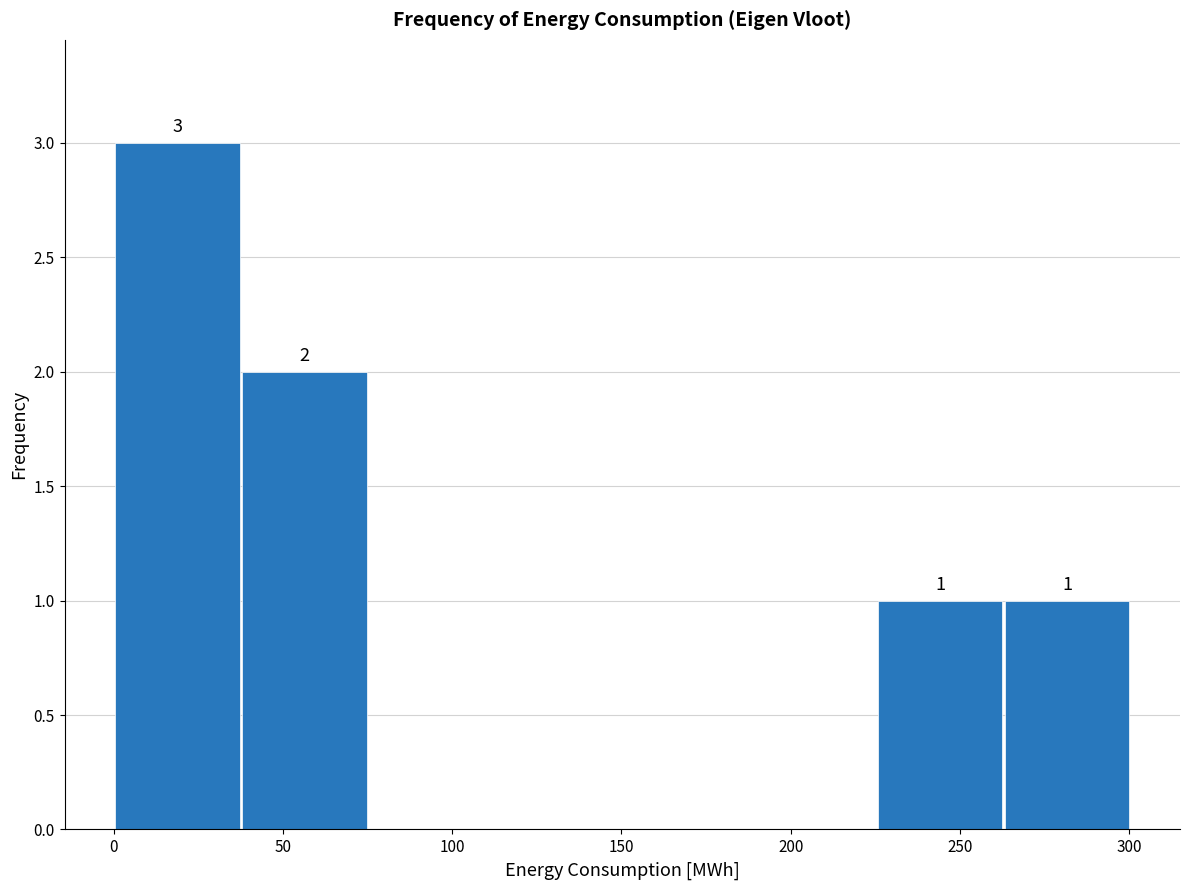

Which range on the x-axis has the tallest bar?

0 to 40